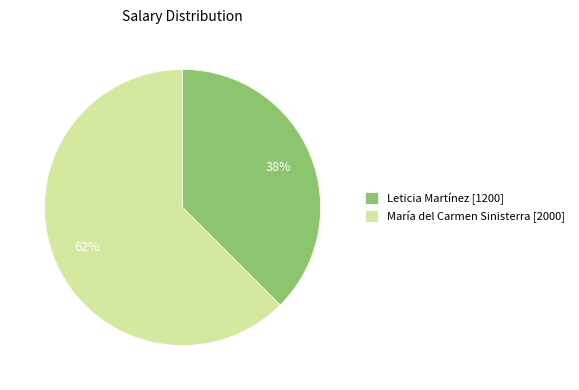

Is it true that Leticia Martínez [1200] is 38% of the pie?

True